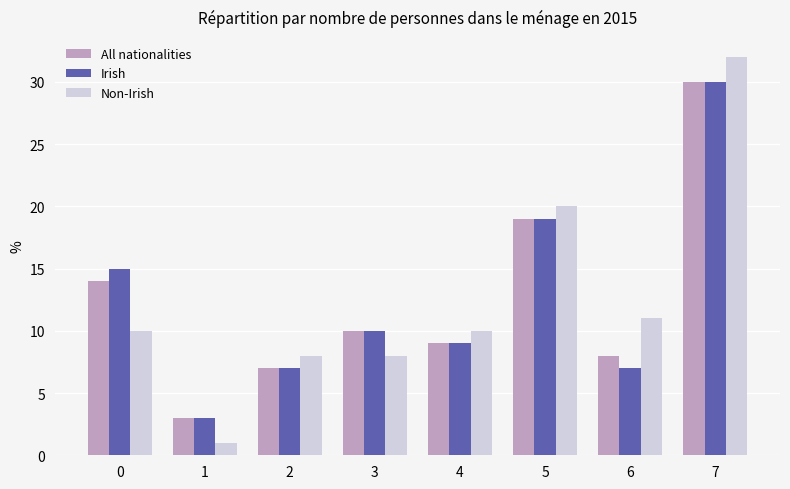

At how many categories does at least one series exceed 17?

2